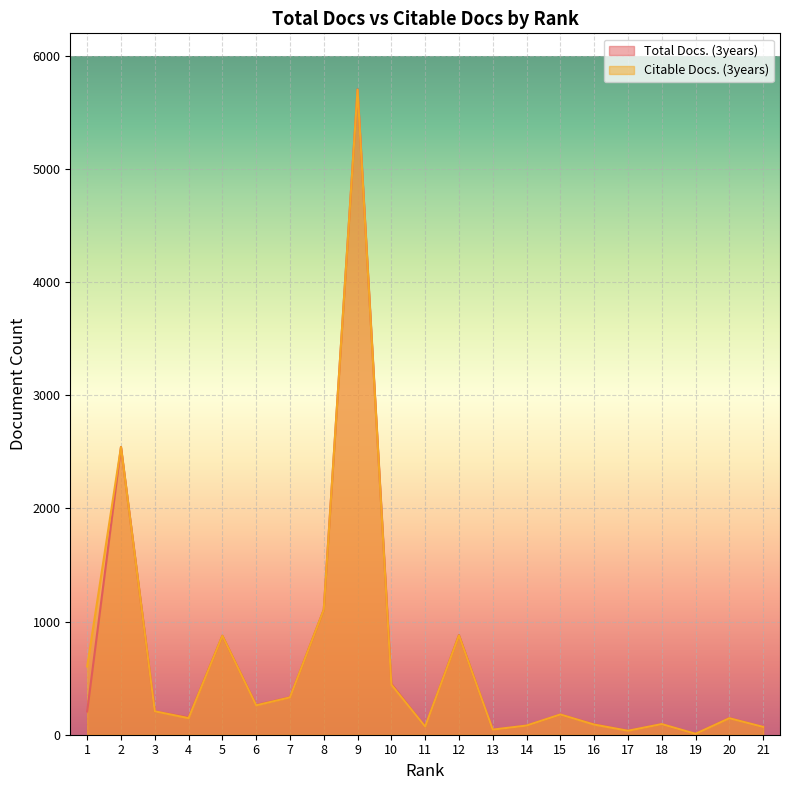

What is the sum of the Citable Docs. (3years) values at 18 and 11?

166